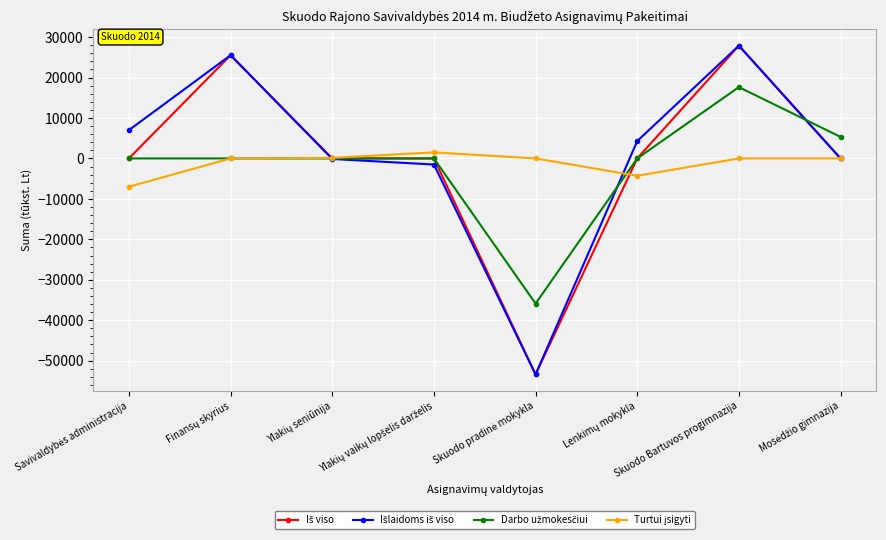

What is the label of the 2nd point from the right?

Skuodo Bartuvos progimnazija